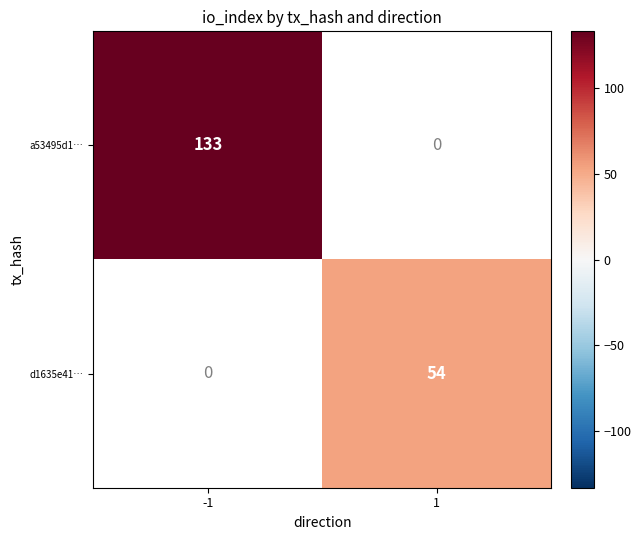

Is it true that d1635e41… equals 83 at 1?

False